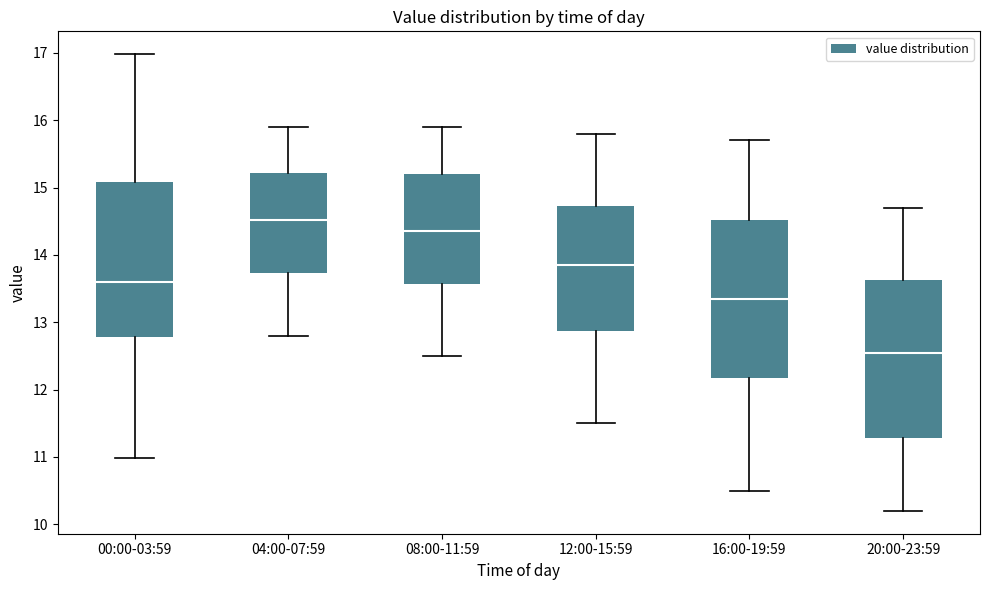

Which box has the lowest median line?

20:00-23:59